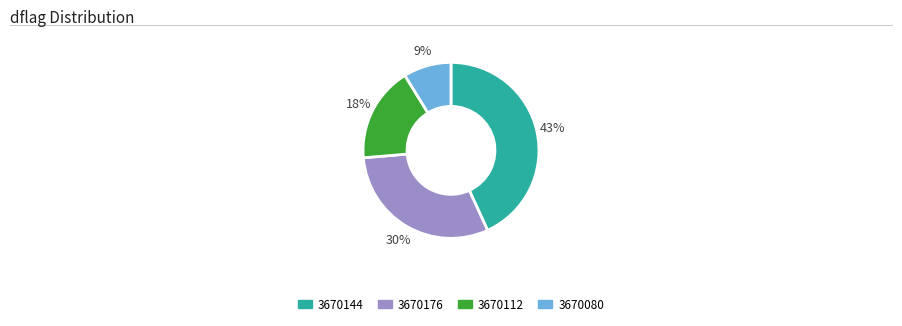

Does any single category account for the majority?

No